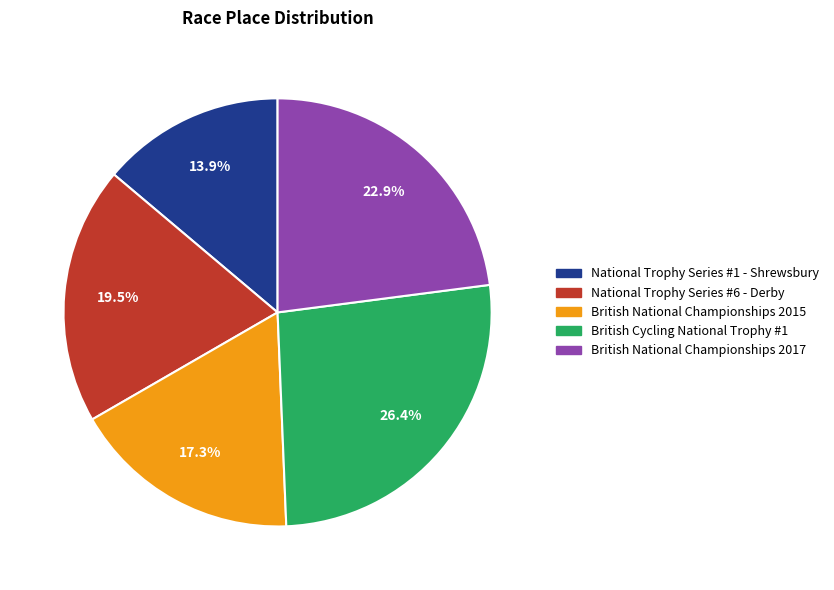

Count the number of slices in the pie.

5